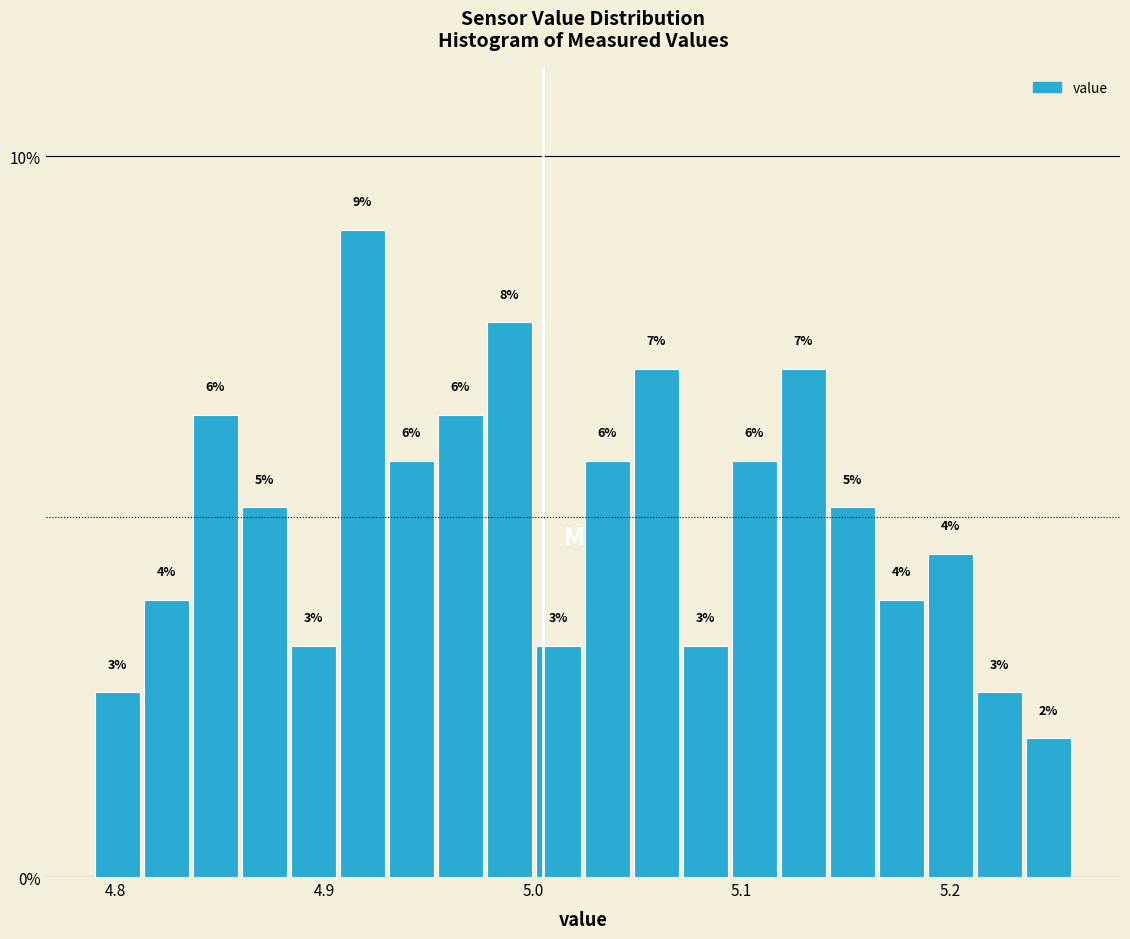

Around what value on the x-axis is the tallest bar? Give the approximate position of its centre, as read against the axis.

4.92